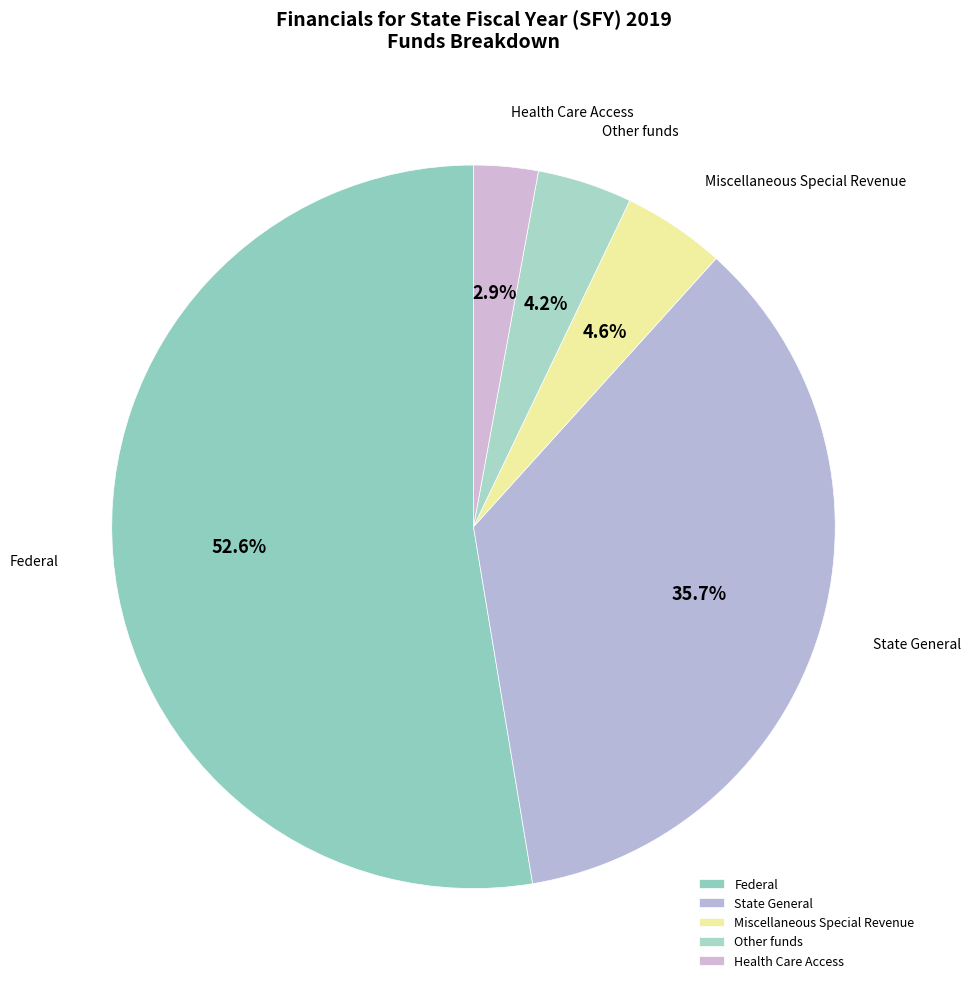

Count the number of slices in the pie.

5